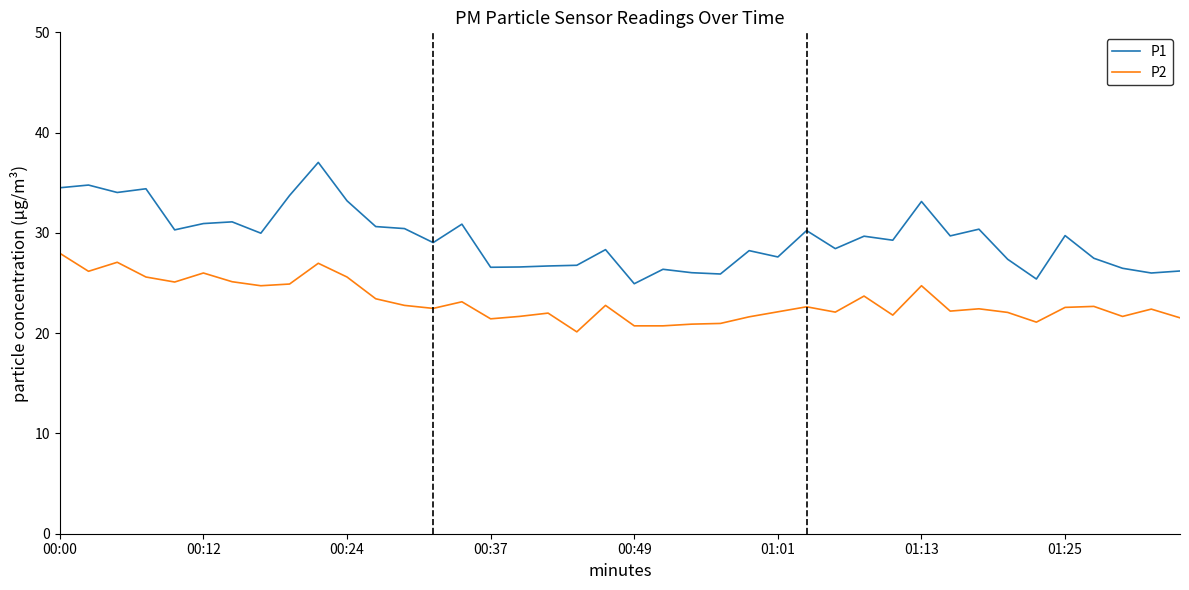

Rank the series by their average value, from lowest to highest.

P2, P1